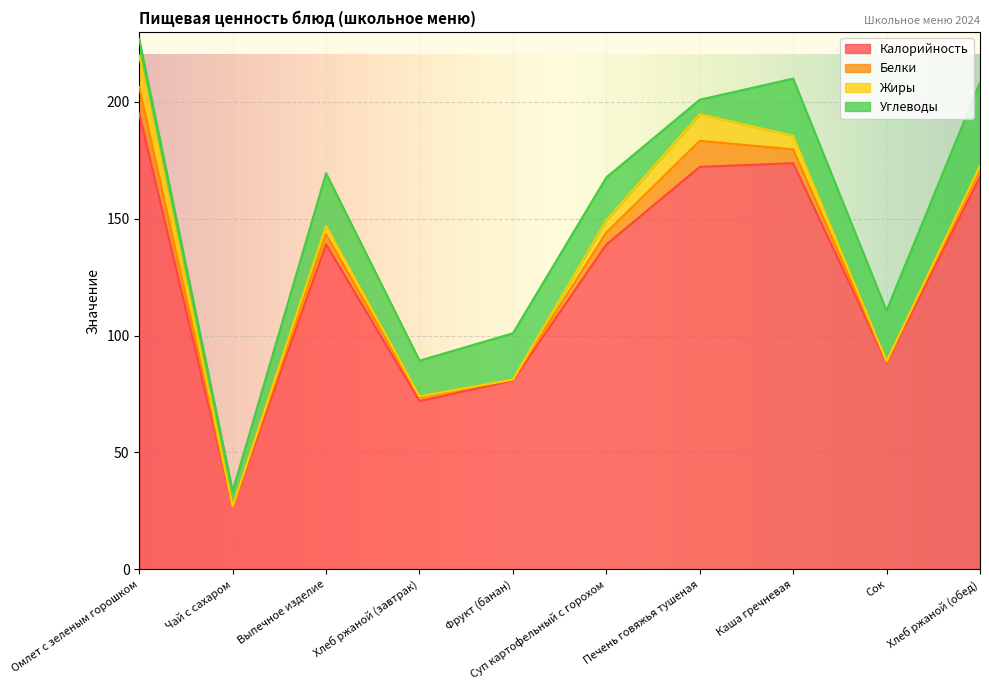

What is the difference between the maximum and second lowest values in the Углеводы series?

29.2